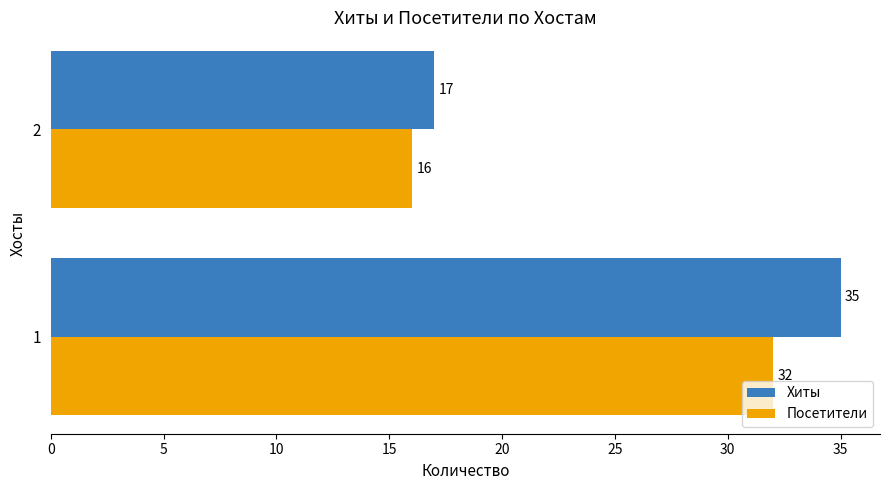

Count the Хиты values in the range 17 to 35.

2